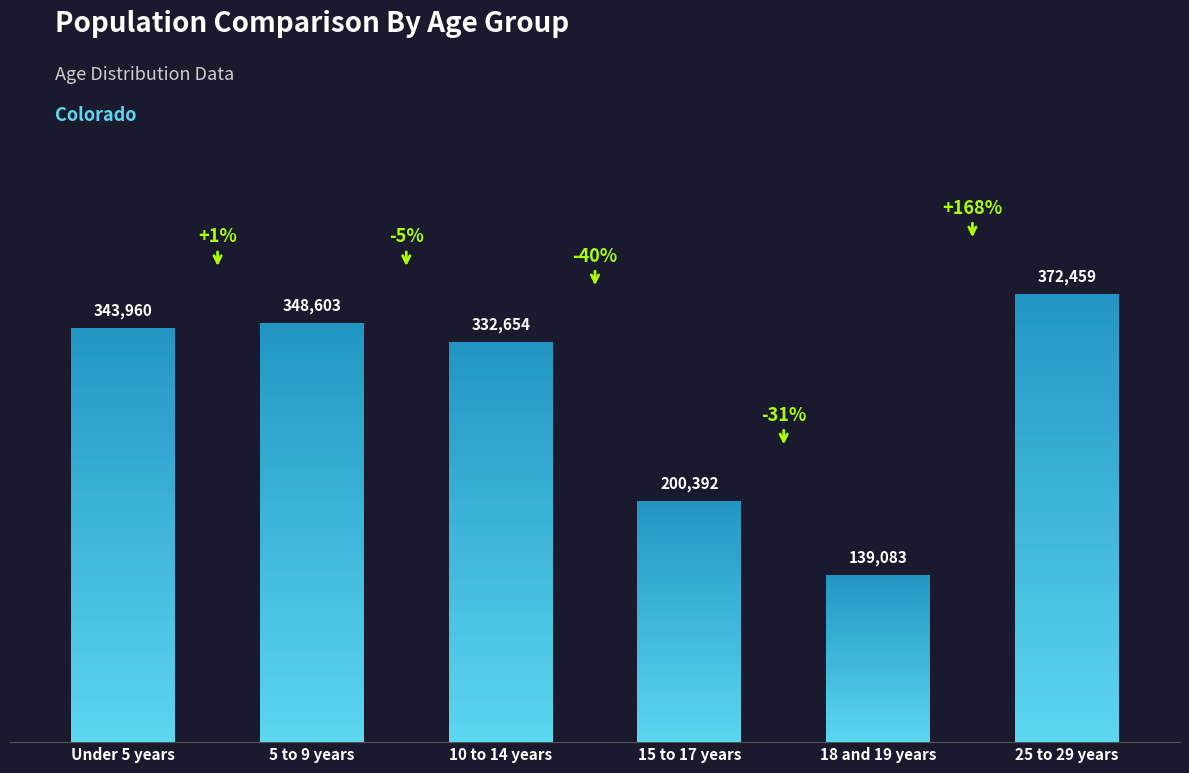

How many data points are above 343960?

2